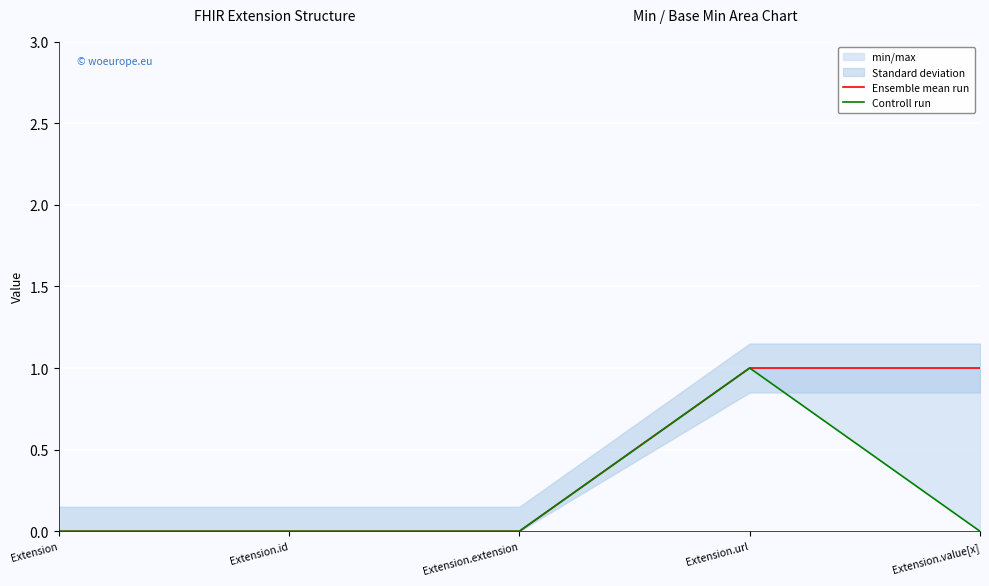

How many lines are shown in the chart?

2